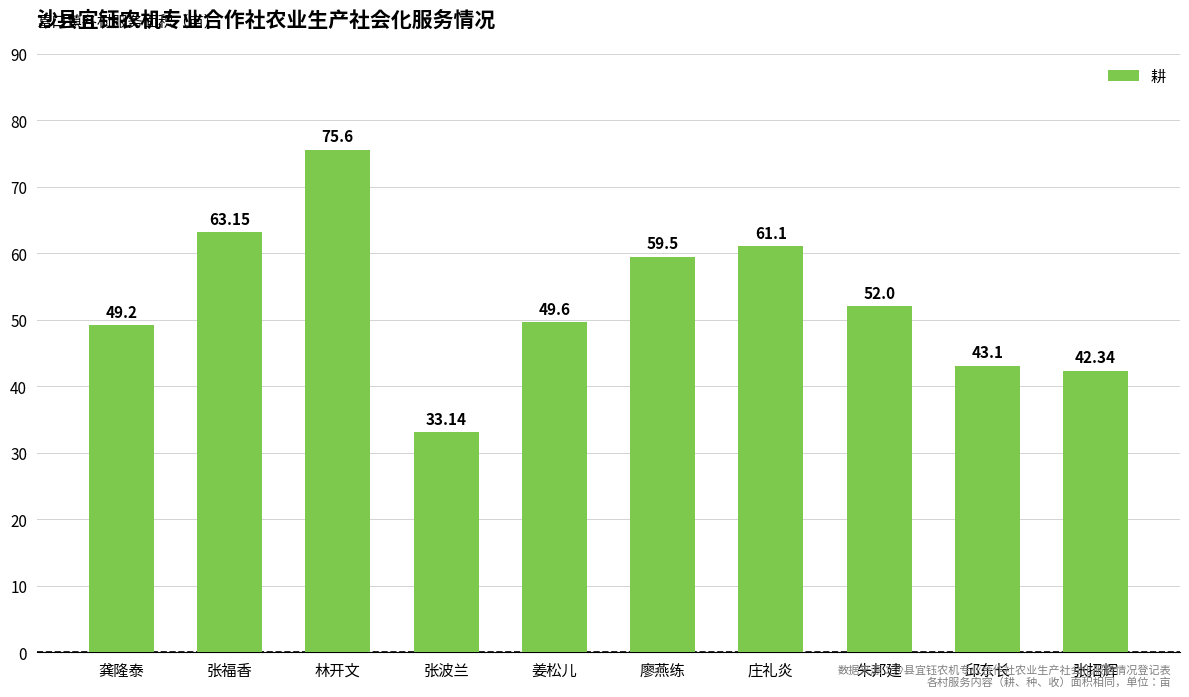

Where is the data nearest to the value 54?

朱邦建